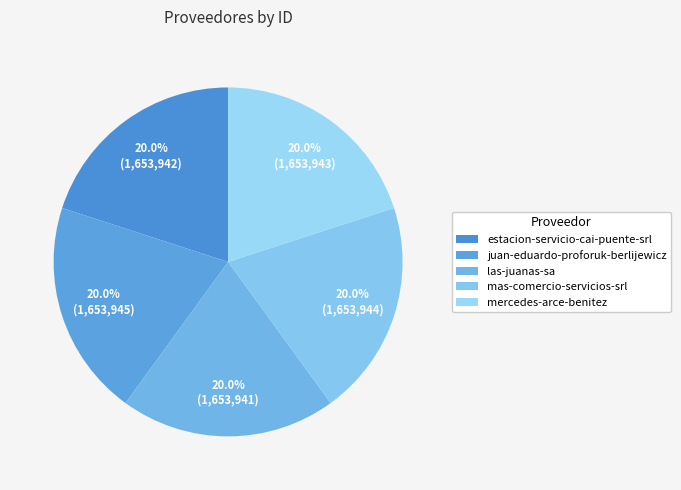

What percentage is the mas-comercio-servicios-srl slice, to the nearest percent?

20%